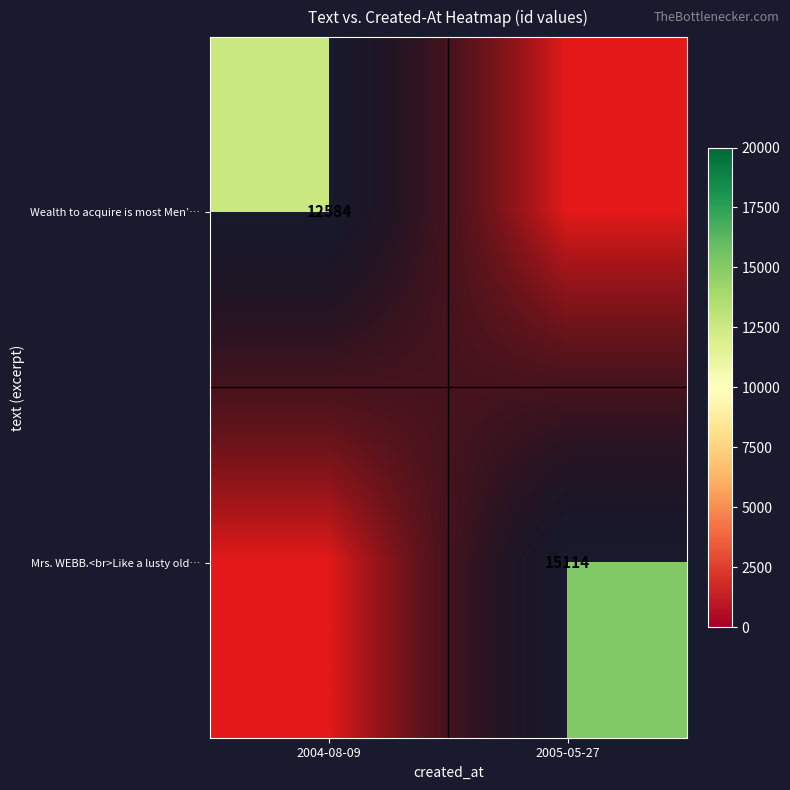

What is the minimum value shown in the chart?

12584.0